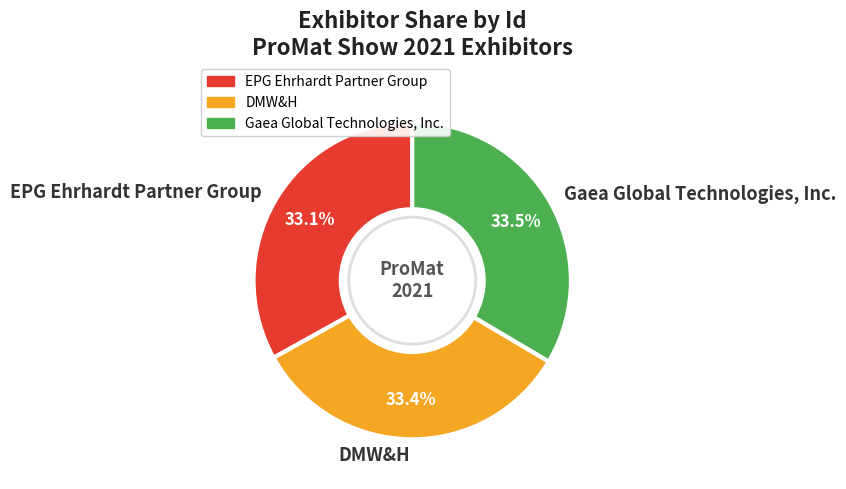

Does Gaea Global Technologies, Inc. account for over 50% of the chart?

No